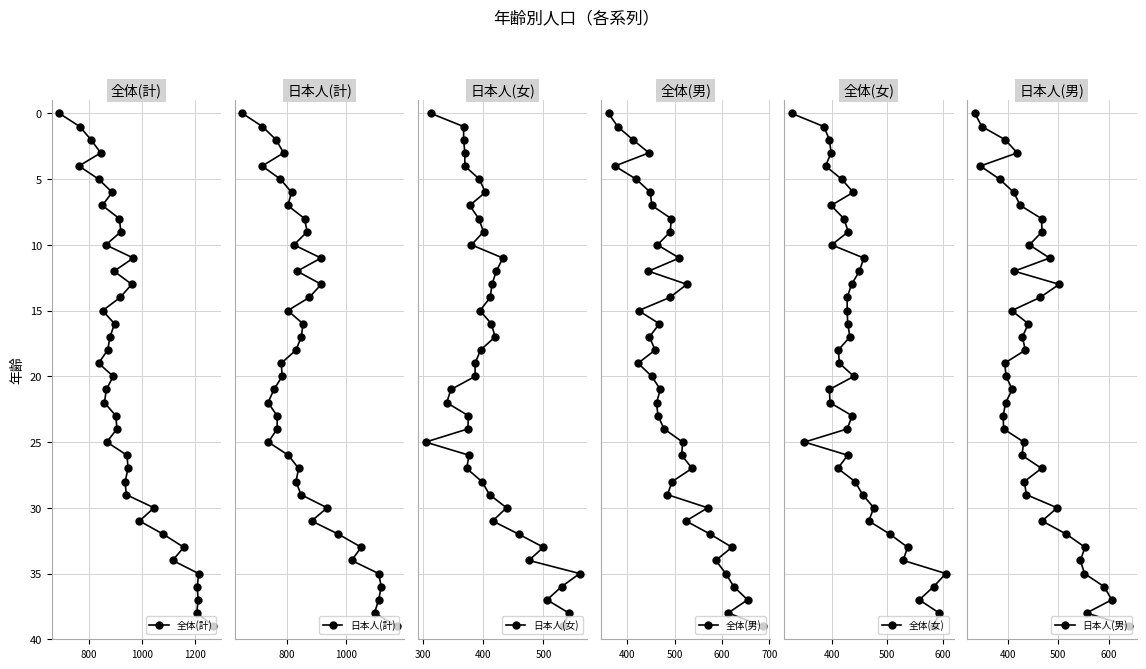

True or false: 日本人(女) has more than 0 interior local peaks.

False